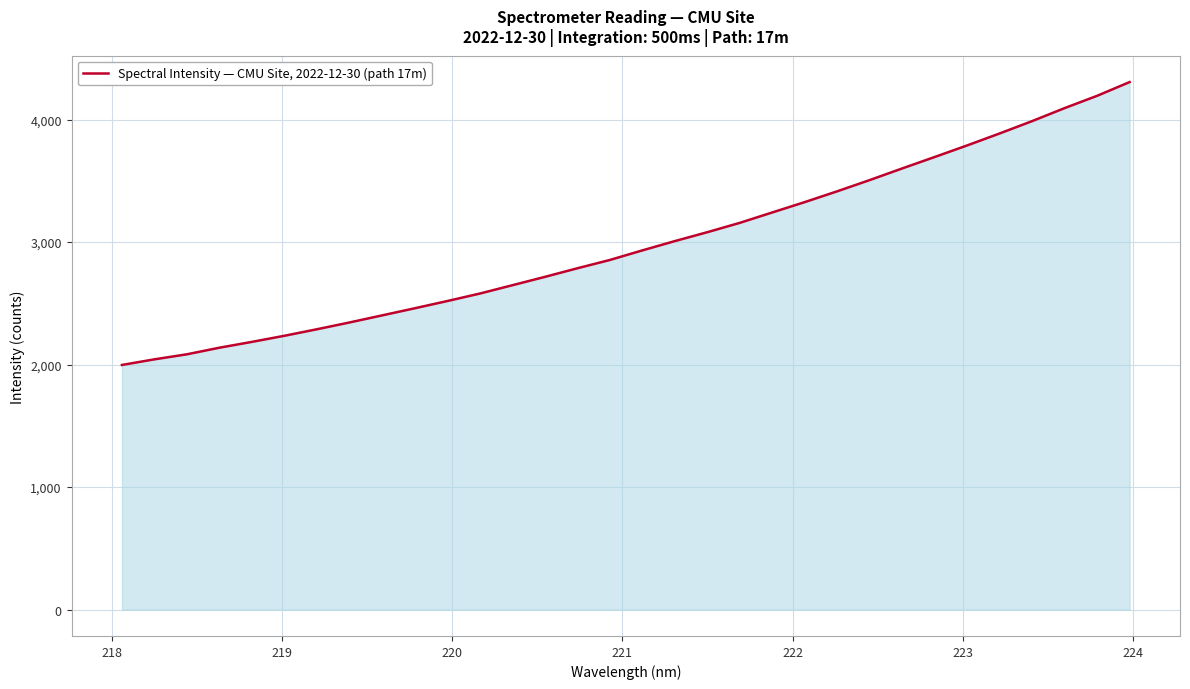

What is the greatest value displayed?

4306.8